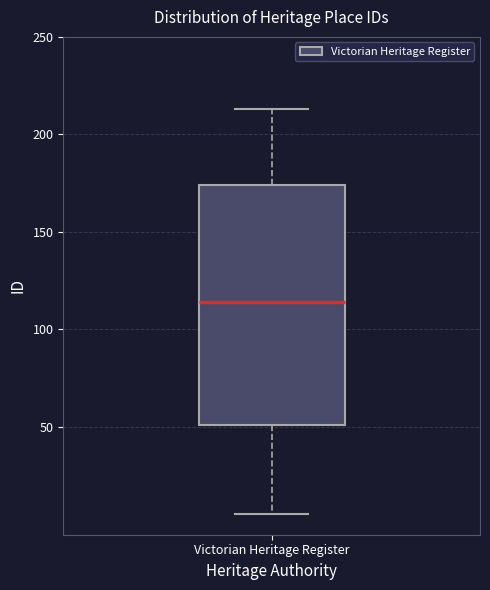

Transcribe this box plot: give where the median line is, the range the box spans, and where the two whiskers end, as read against the y-axis. The values are not printed on the chart, so give them approximately, as read against the axis.

median 115, box 50 to 175, whiskers 5 to 215